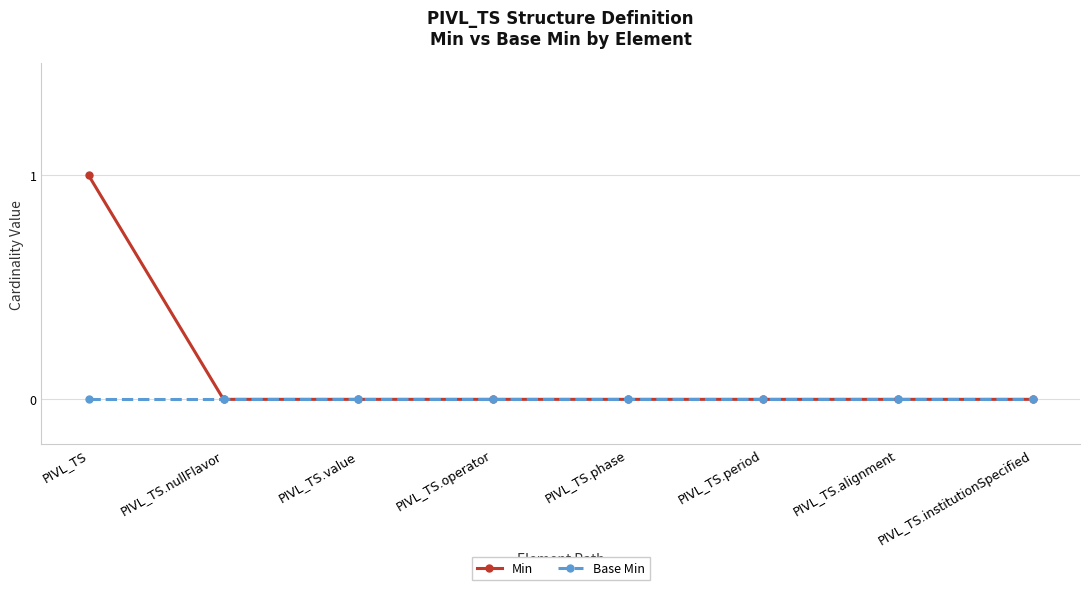

Count the number of categories in the chart.

8